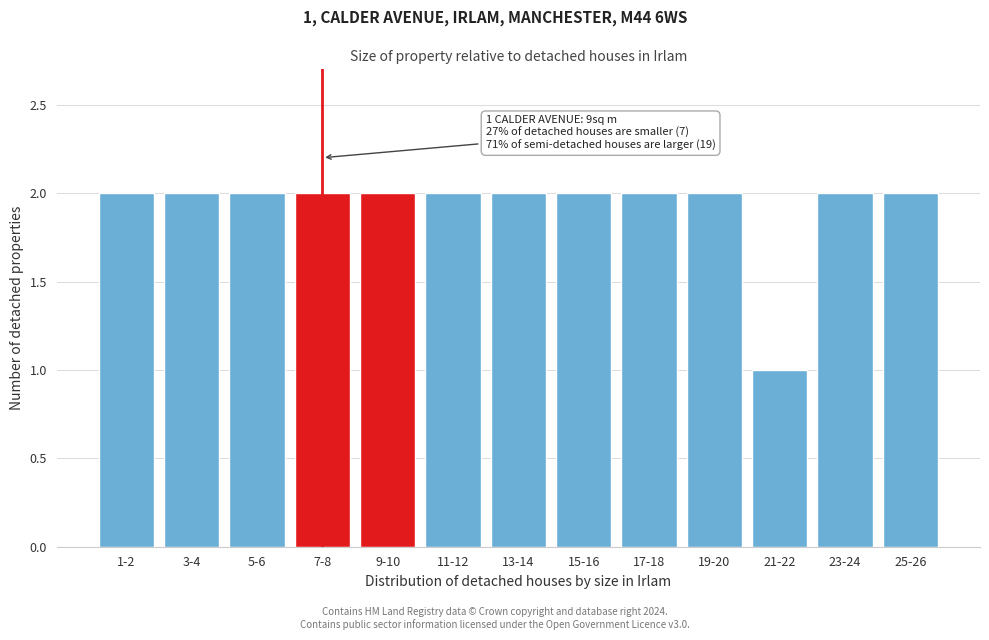

Reading left to right, extract all data points from this chart.

2	2	2	2	2	2	2	2	2	2	1	2	2